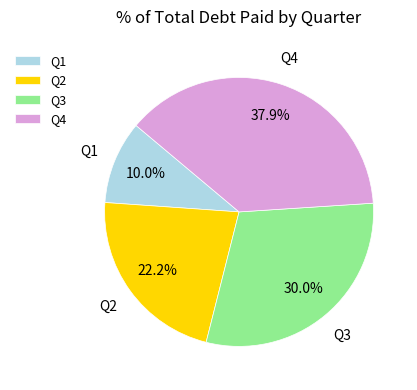

To the nearest percent, what portion does Q3 represent?

30%